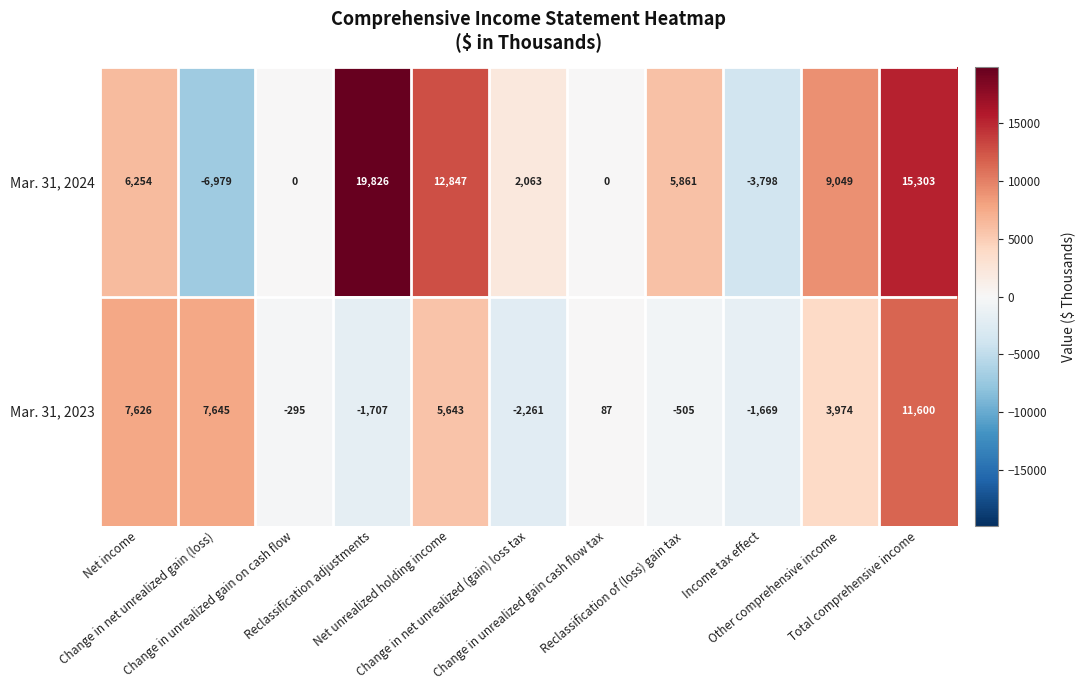

What is the minimum value shown in the chart?

-6979